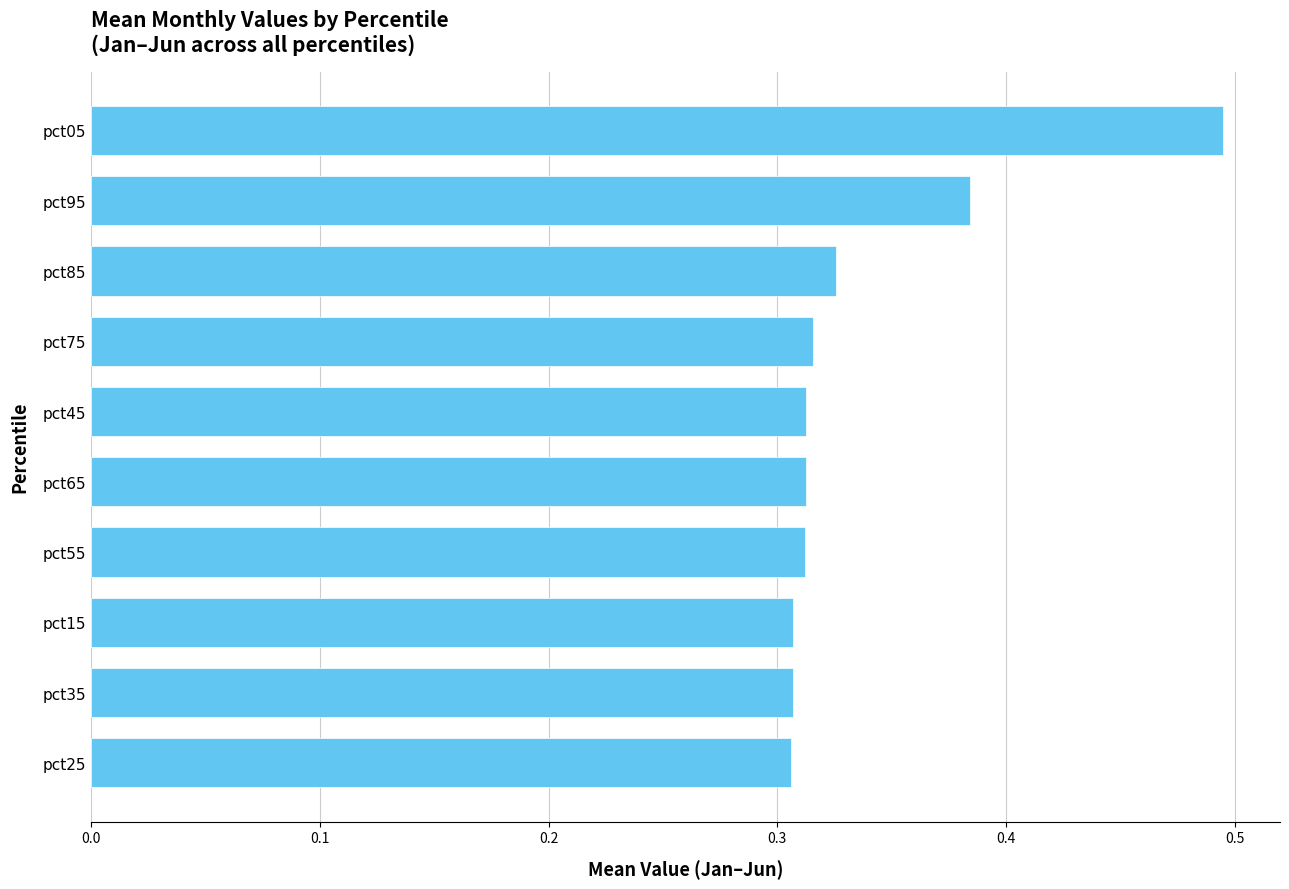

The chart shows a value of 0.5 at pct85. True or false?

False